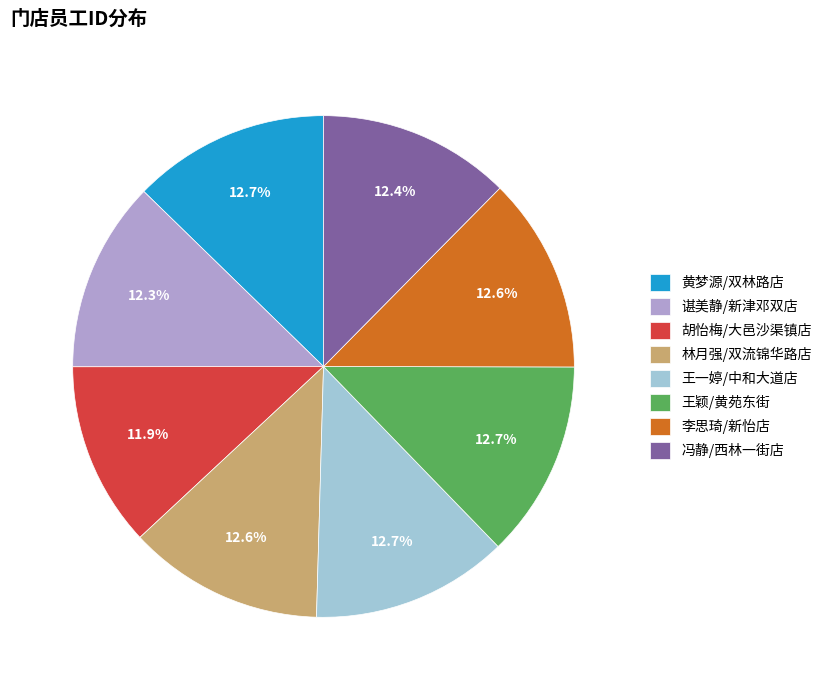

Does any single category account for the majority?

No